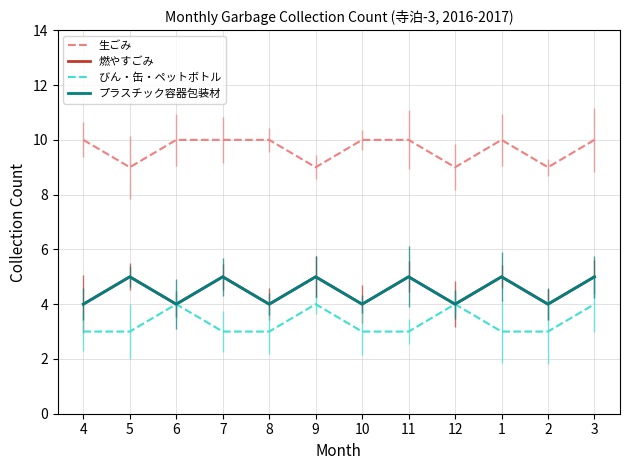

Between 12 and 11, which is larger?

11